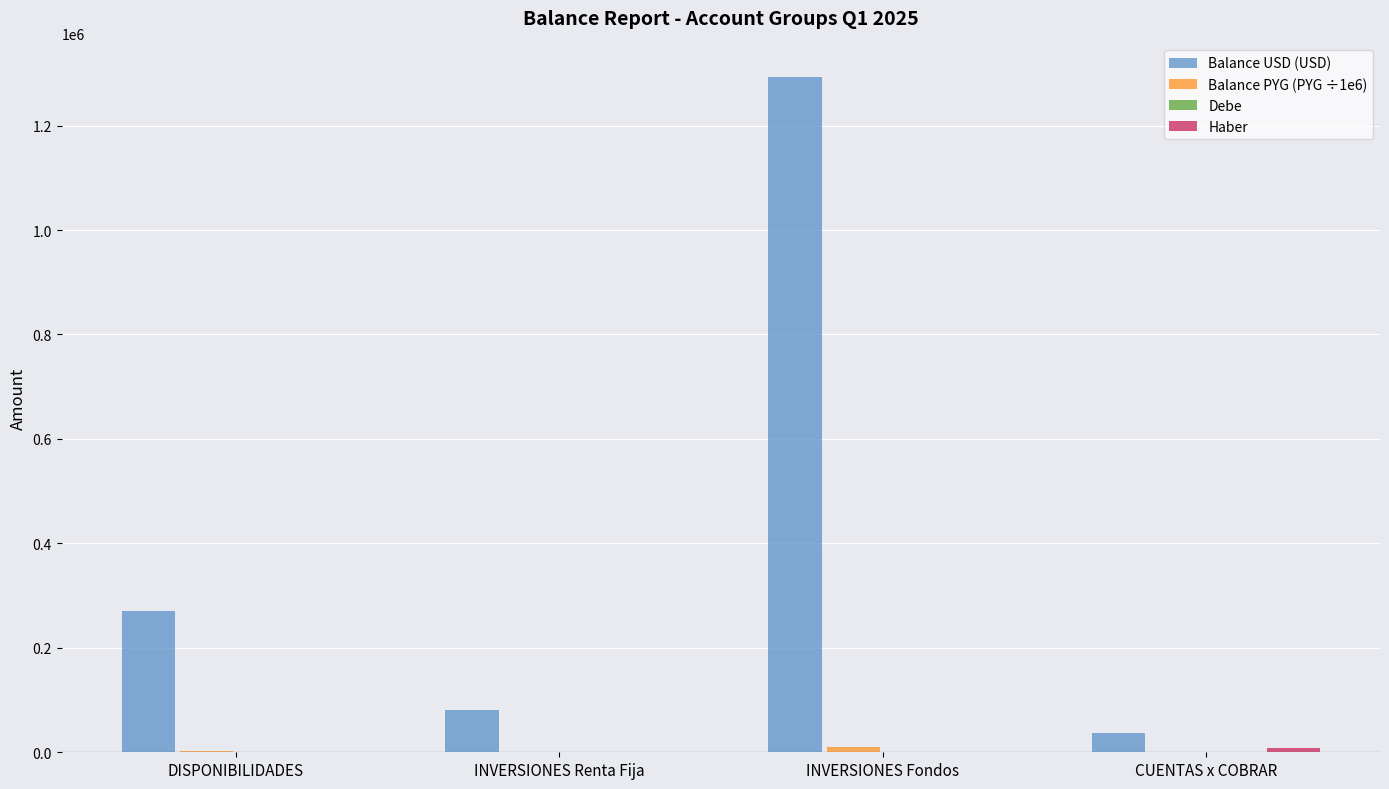

How many groups of bars are there?

4